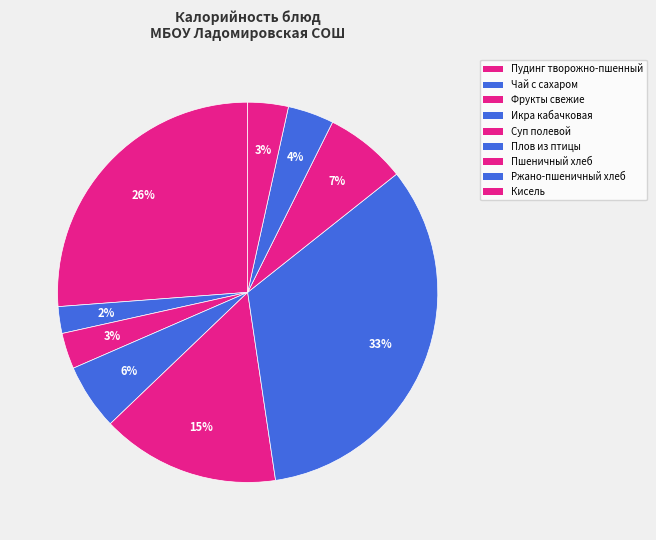

Combined, do Чай с сахаром and Фрукты свежие account for over 50%?

No